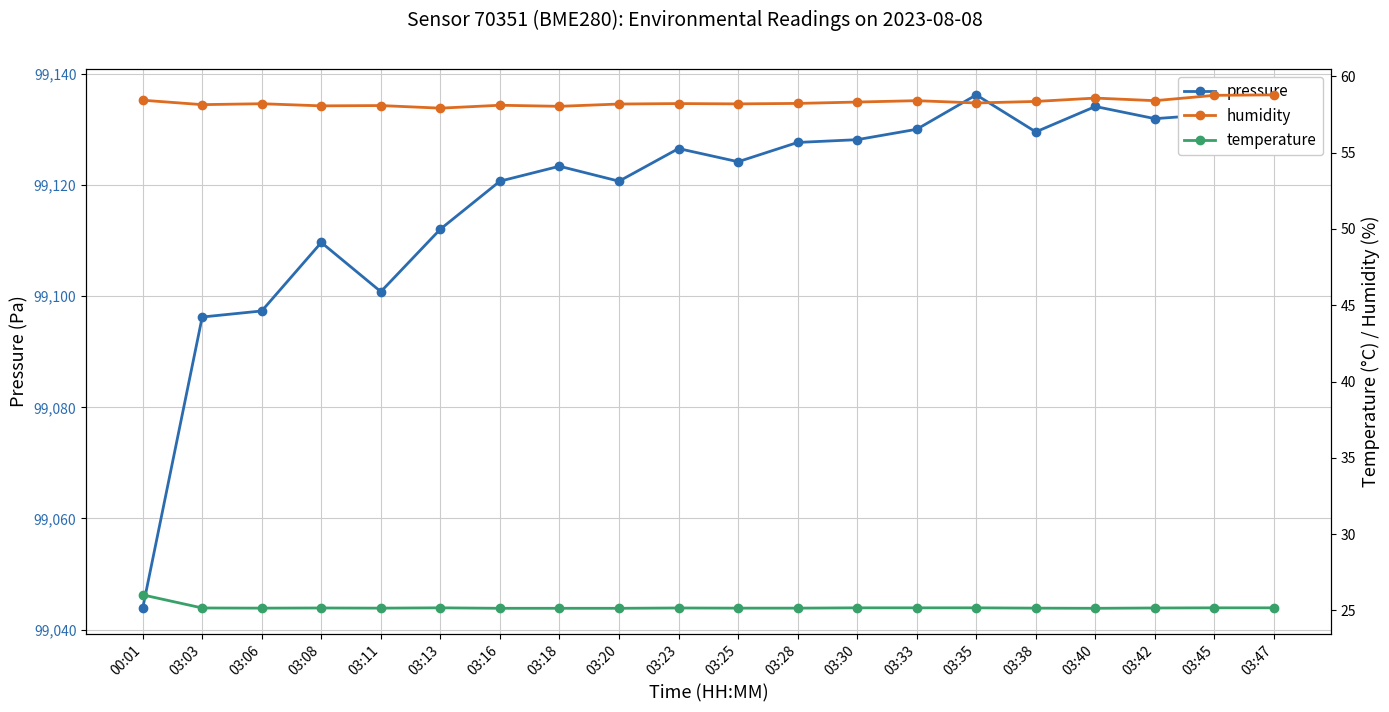

What is the difference between the second highest and minimum values in the humidity series?

0.8